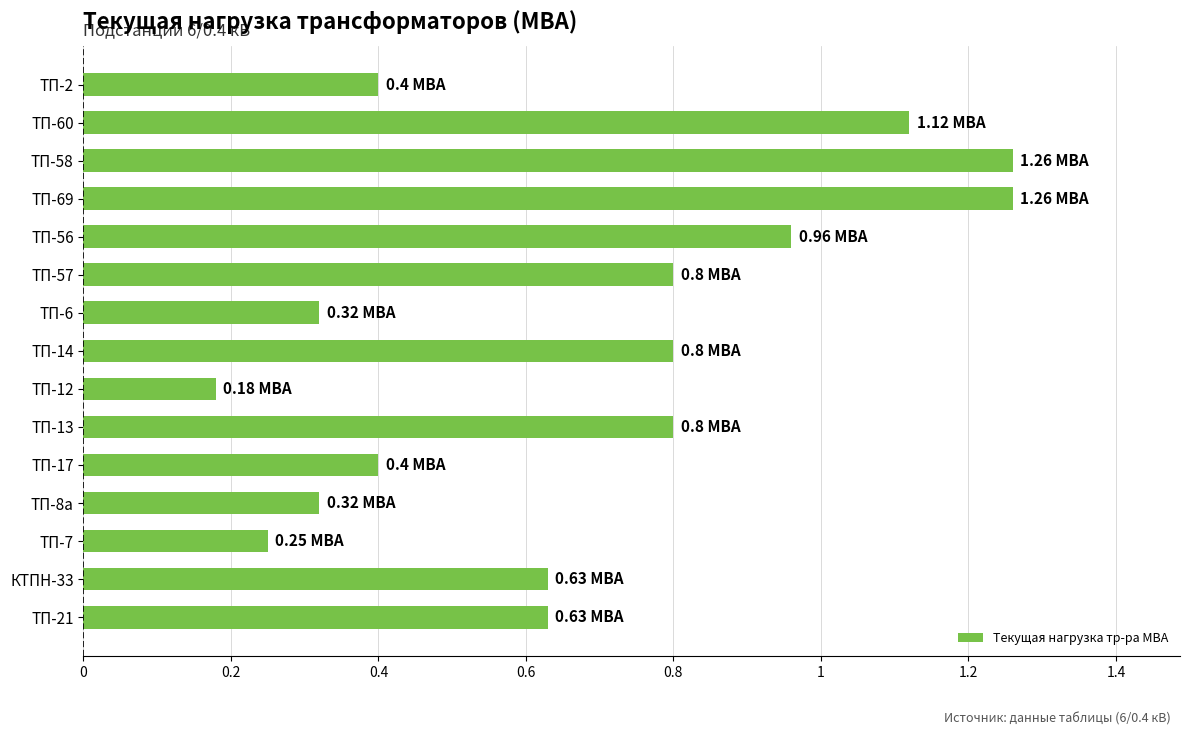

Which label corresponds to the smallest value in the chart?

ТП-12